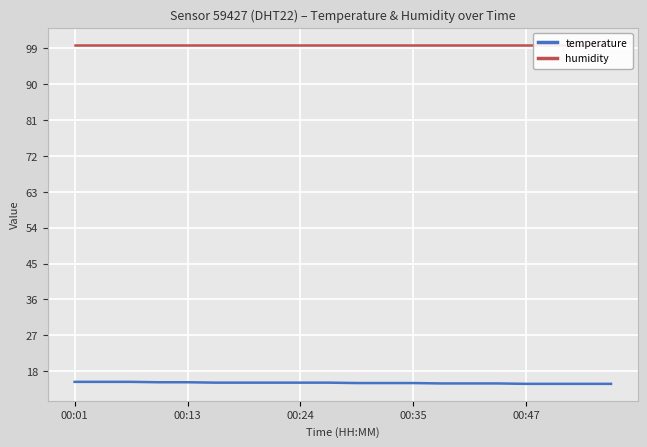

What are all the series names shown in the legend?

temperature, humidity